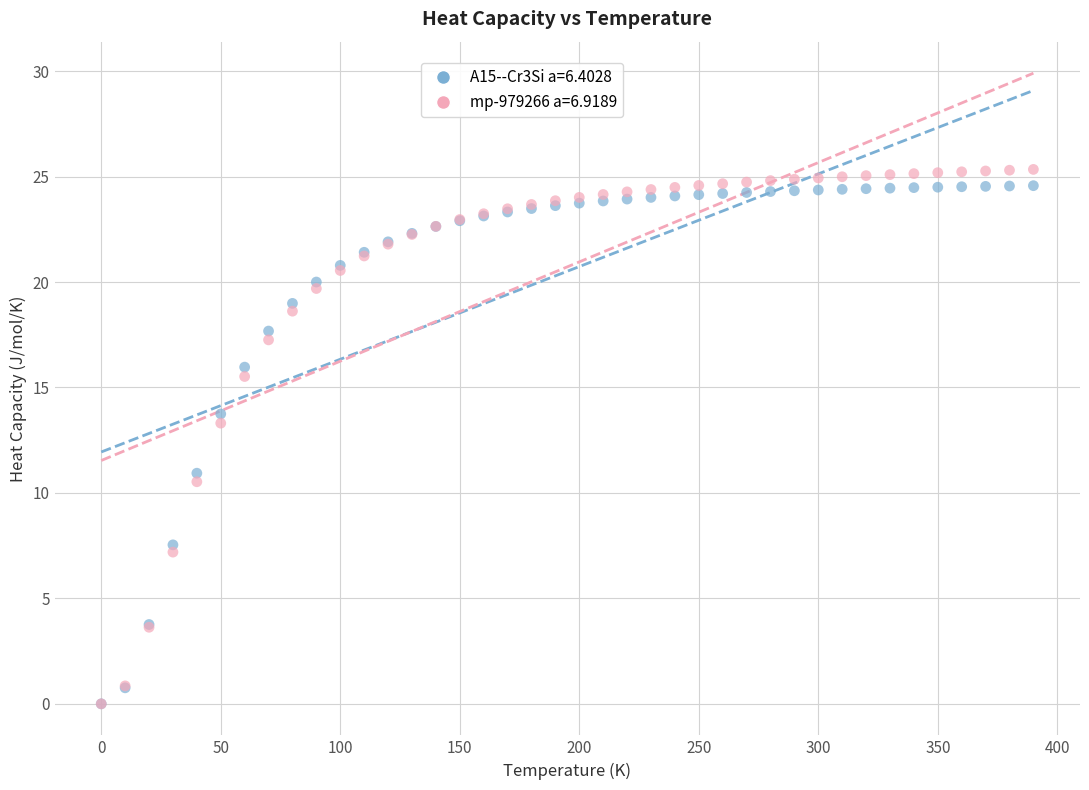

What are all the series names shown in the legend?

A15--Cr3Si a=6.4028, mp-979266 a=6.9189